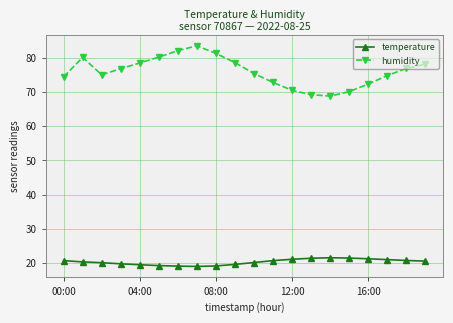

What is the minimum value for humidity?

68.8